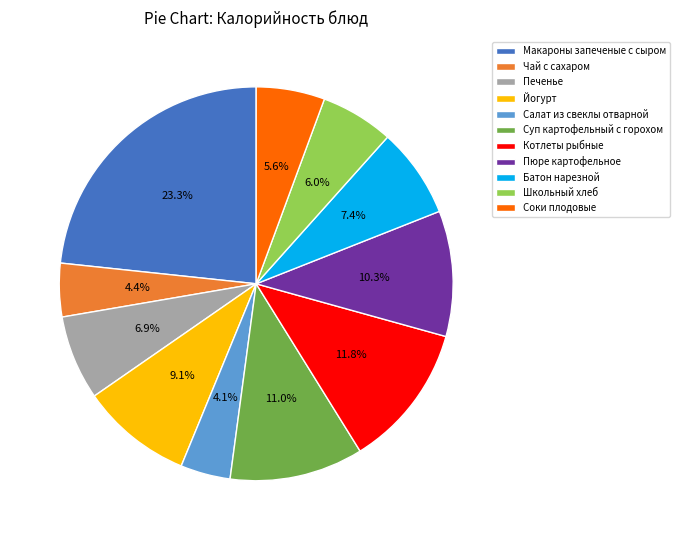

Which has a higher value, Салат из свеклы отварной or Печенье?

Печенье